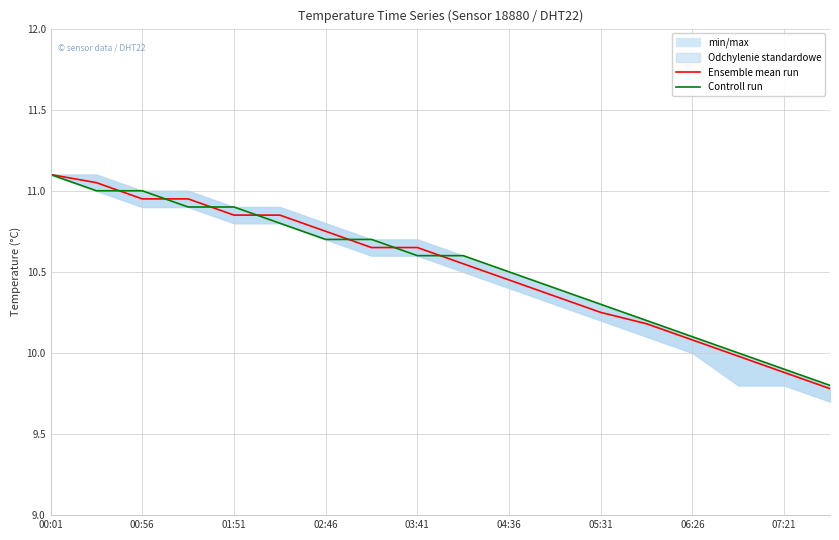

What is the value of the Ensemble mean run point at the 11th from the left?

10.4